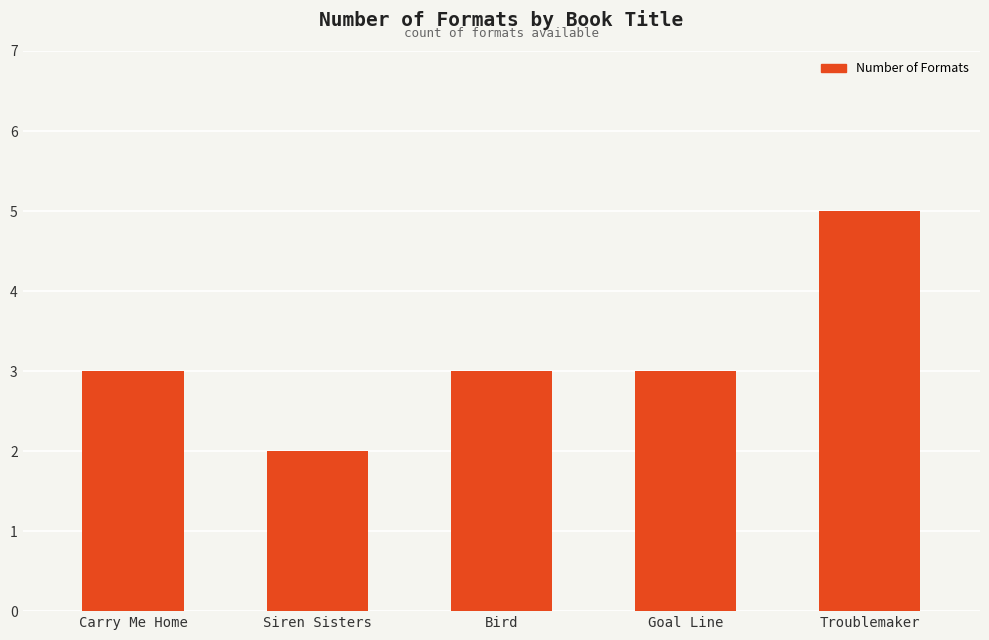

Reading left to right, transcribe all the data shown in this chart.

3	2	3	3	5